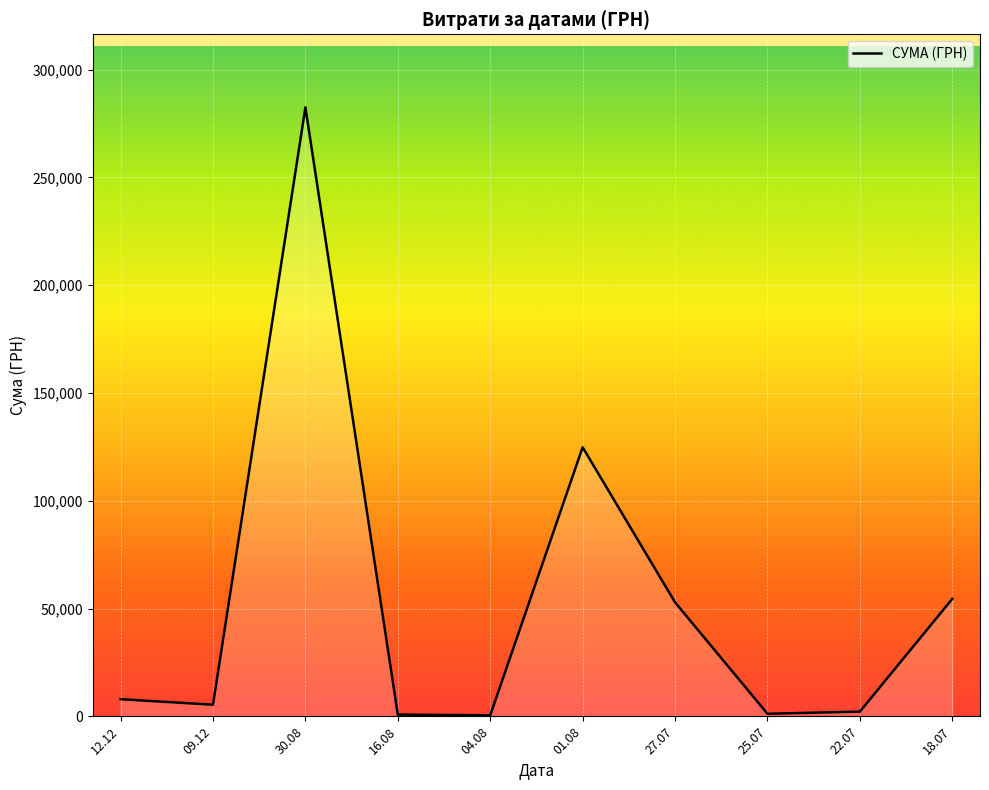

Between 22.07 and 09.12, which is larger?

09.12